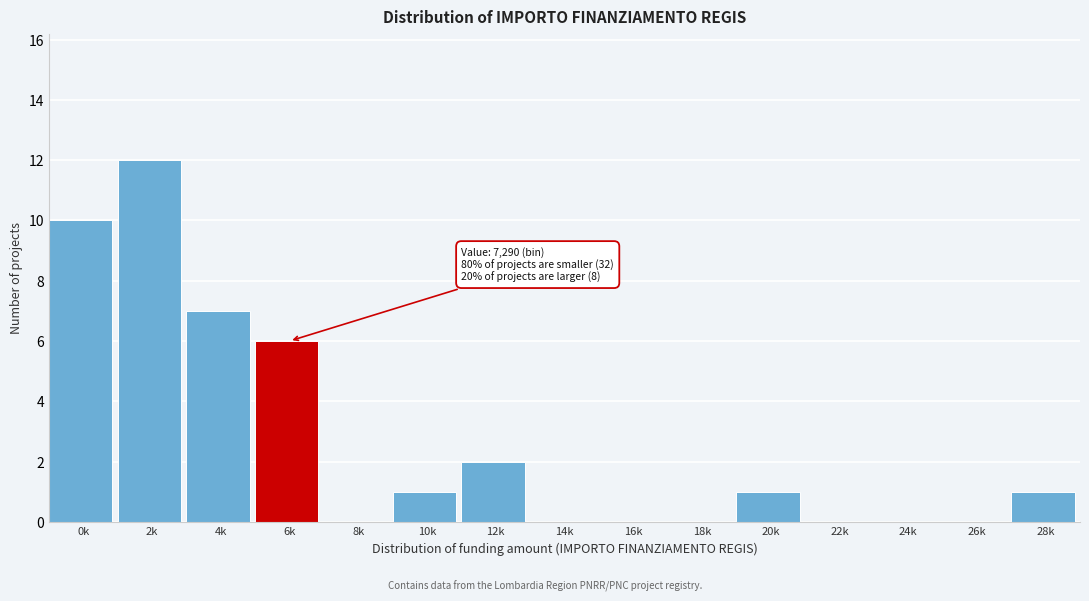

Reading left to right, extract all data points from this chart.

0k=10	2k=12	4k=7	6k=6	8k=0	10k=1	12k=2	14k=0	16k=0	18k=0	20k=1	22k=0	24k=0	26k=0	28k=1